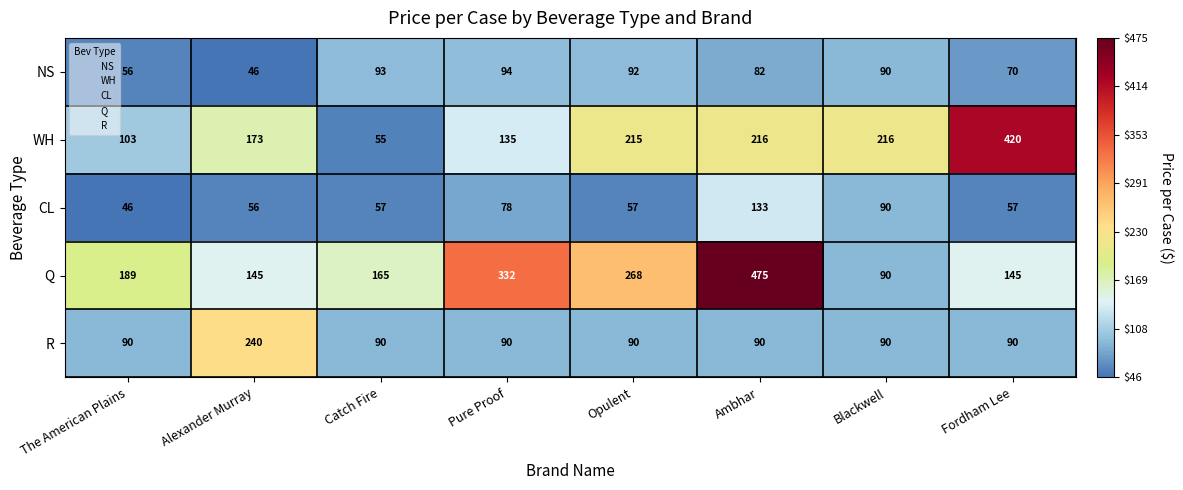

How many distinct data groups are displayed?

5